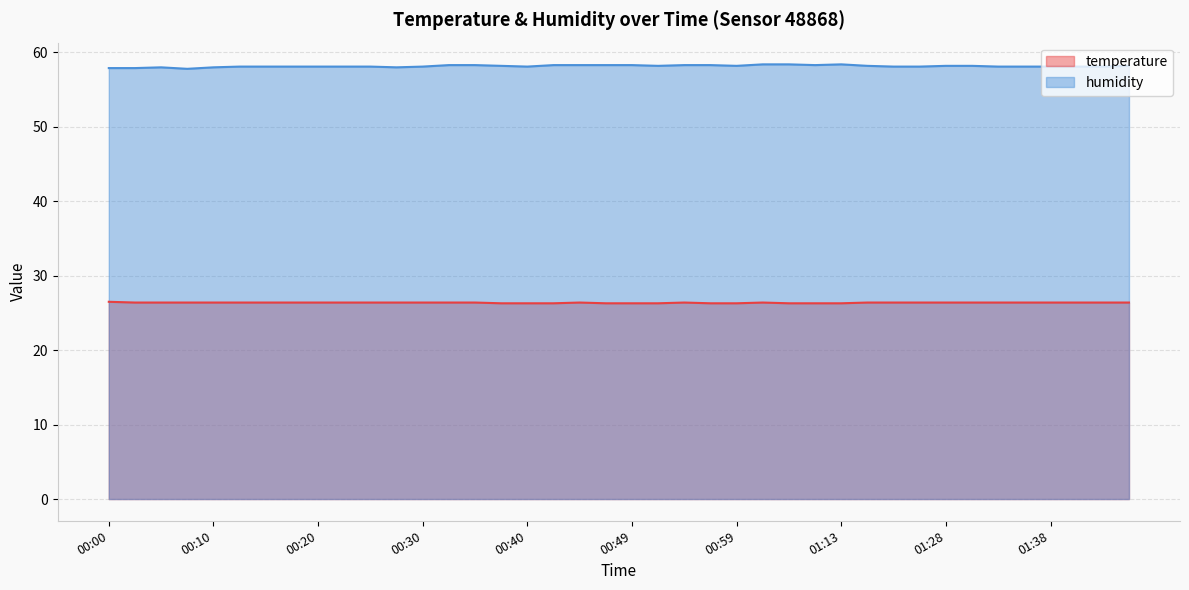

How many values in the humidity series exceed 58?

34